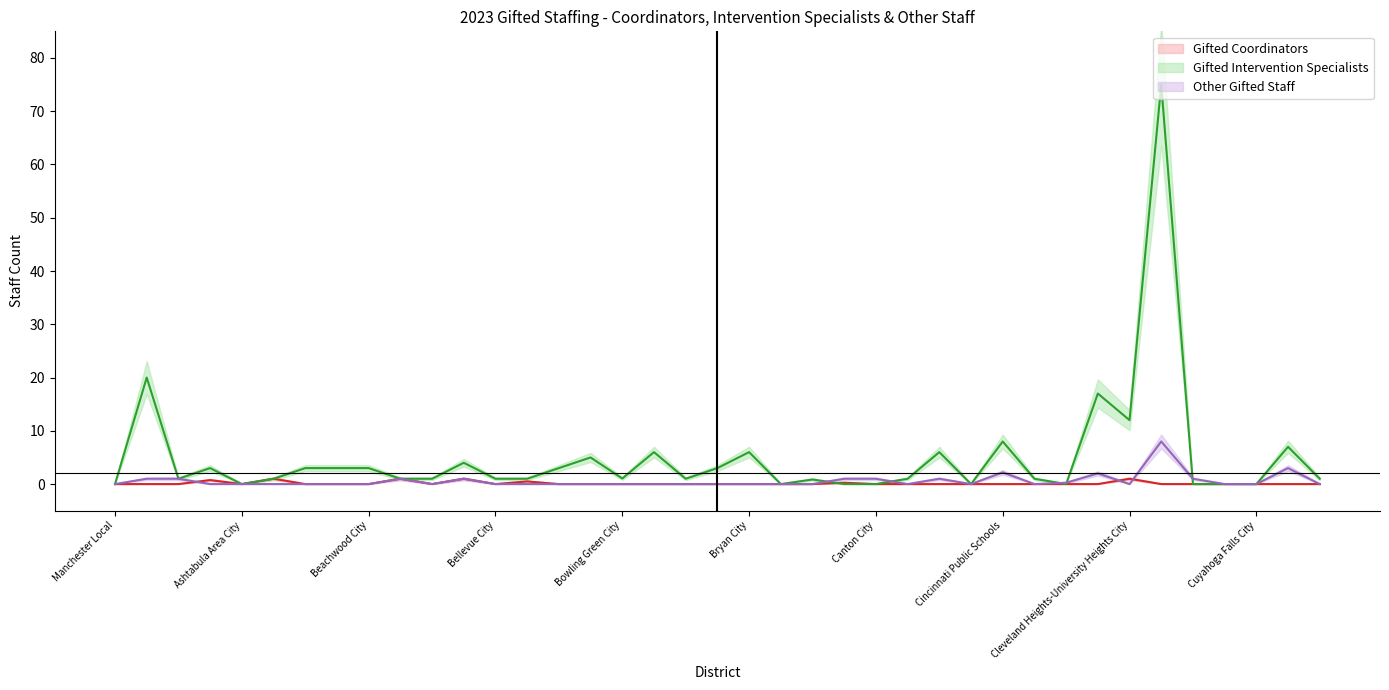

What position from the left is Bowling Green City?

17